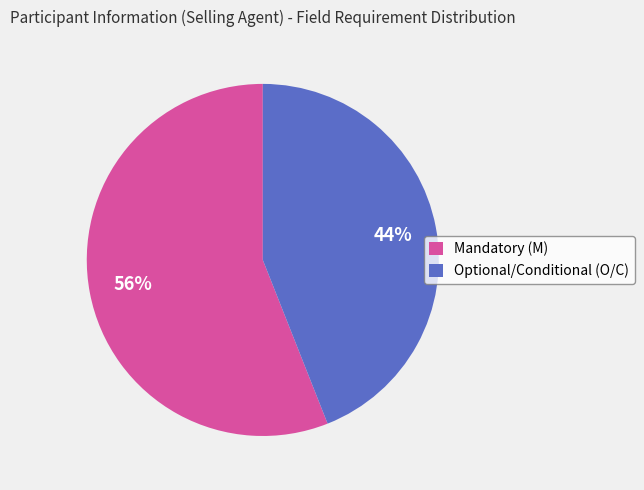

True or false: Mandatory (M) accounts for 56% of the total.

True